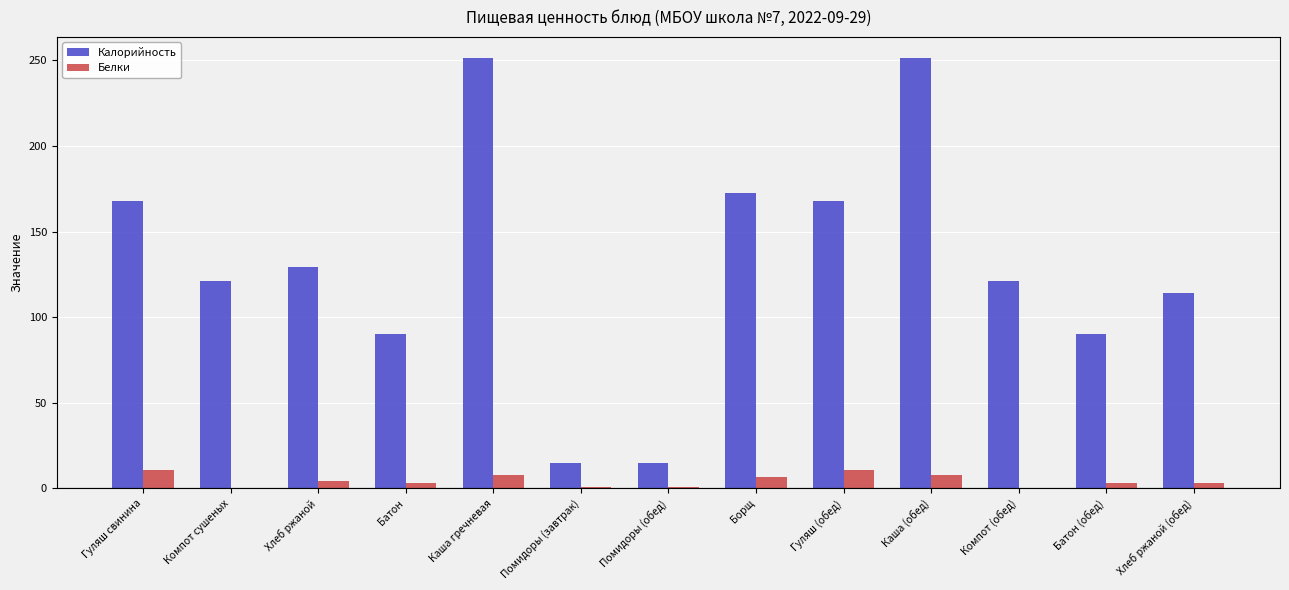

True or false: Калорийность has a value of 15.0 at Помидоры (завтрак).

True